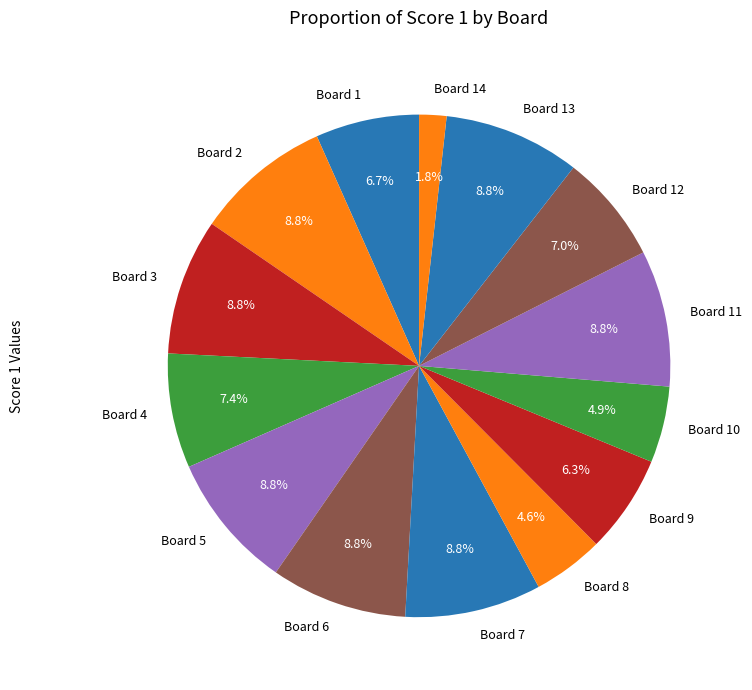

Is there any slice that represents more than half of the pie?

No